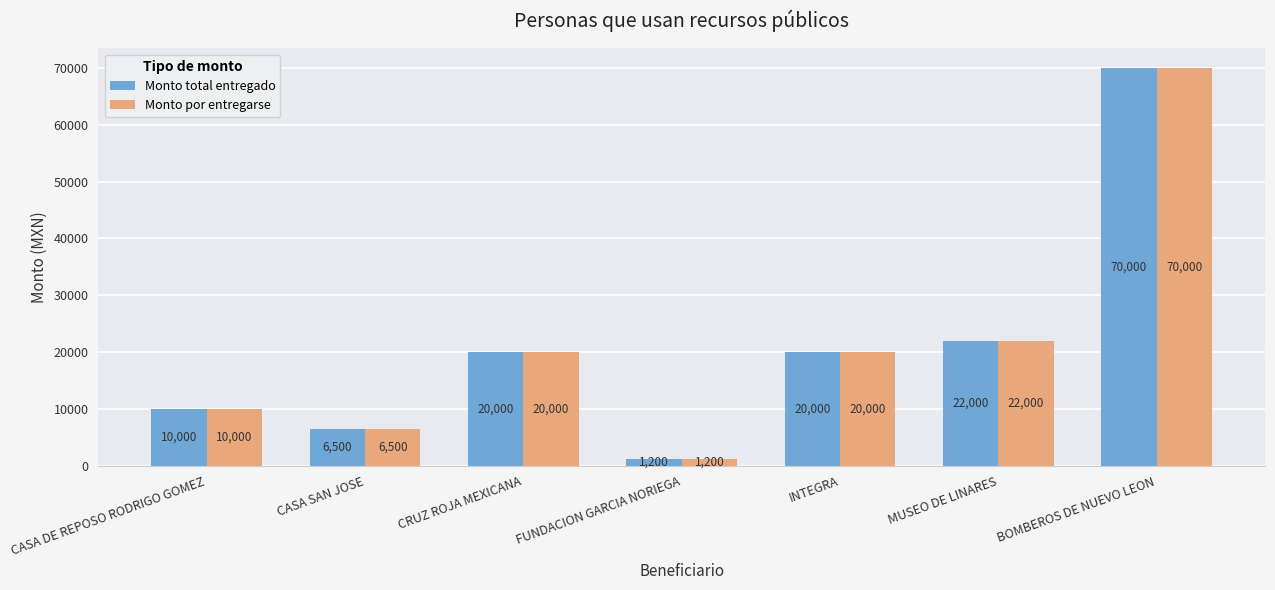

What is the lowest value of the Monto por entregarse series?

1200